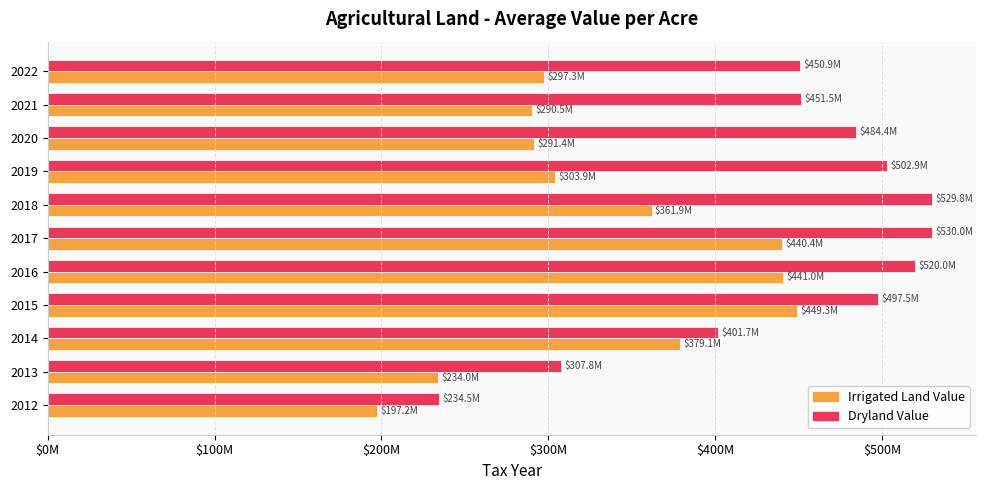

What are all the series names shown in the legend?

Irrigated Land Value, Dryland Value